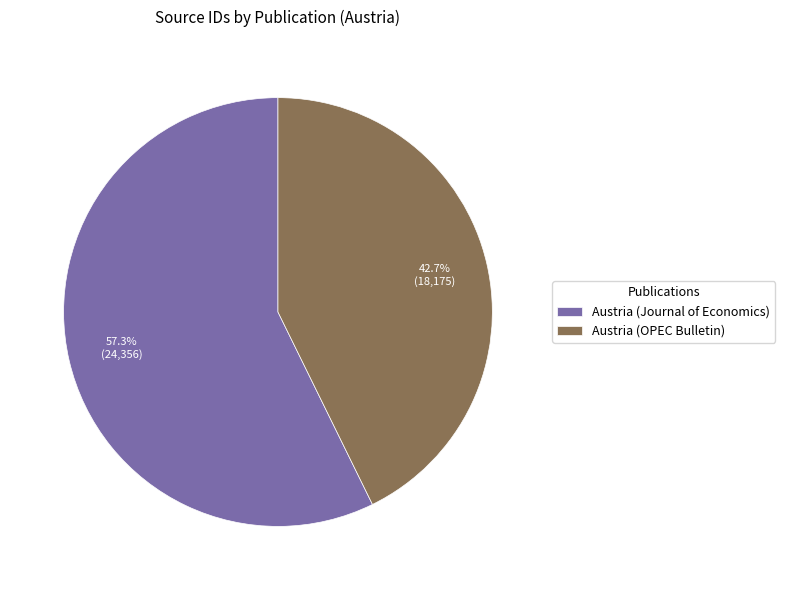

What percentage is NOT represented by Austria (OPEC Bulletin)?

57.3%